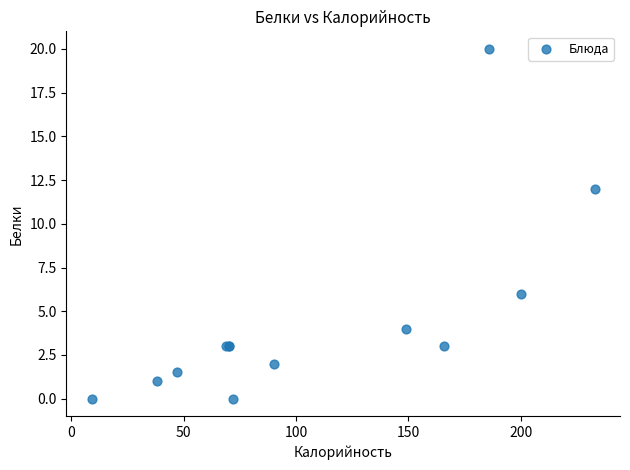

What Y value in the scatter plot is closest to 10?

12.0